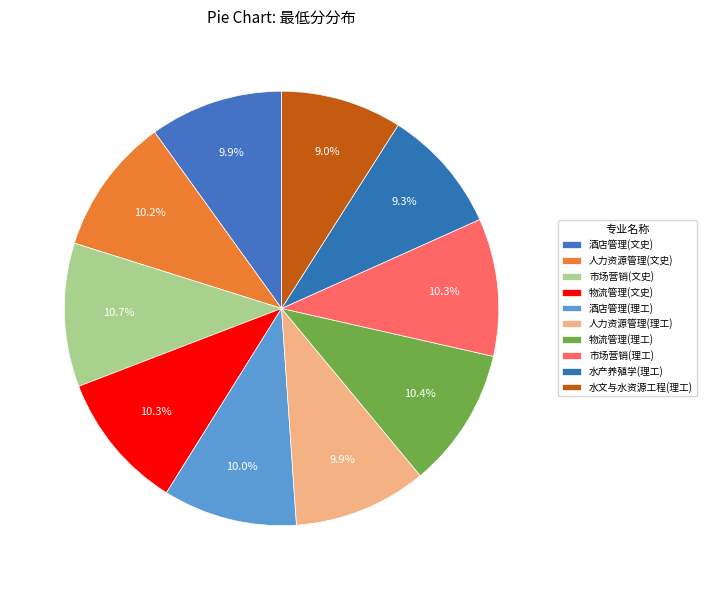

Count the number of slices in the pie.

10